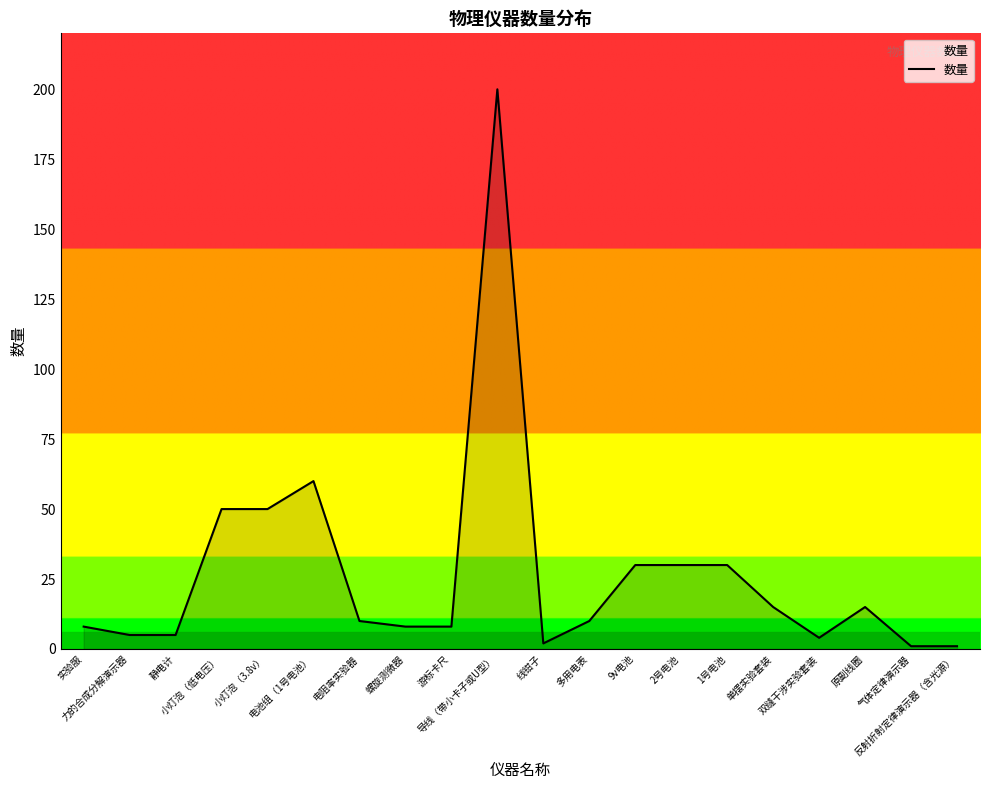

Does the chart display data point markers on the line(s)?

No